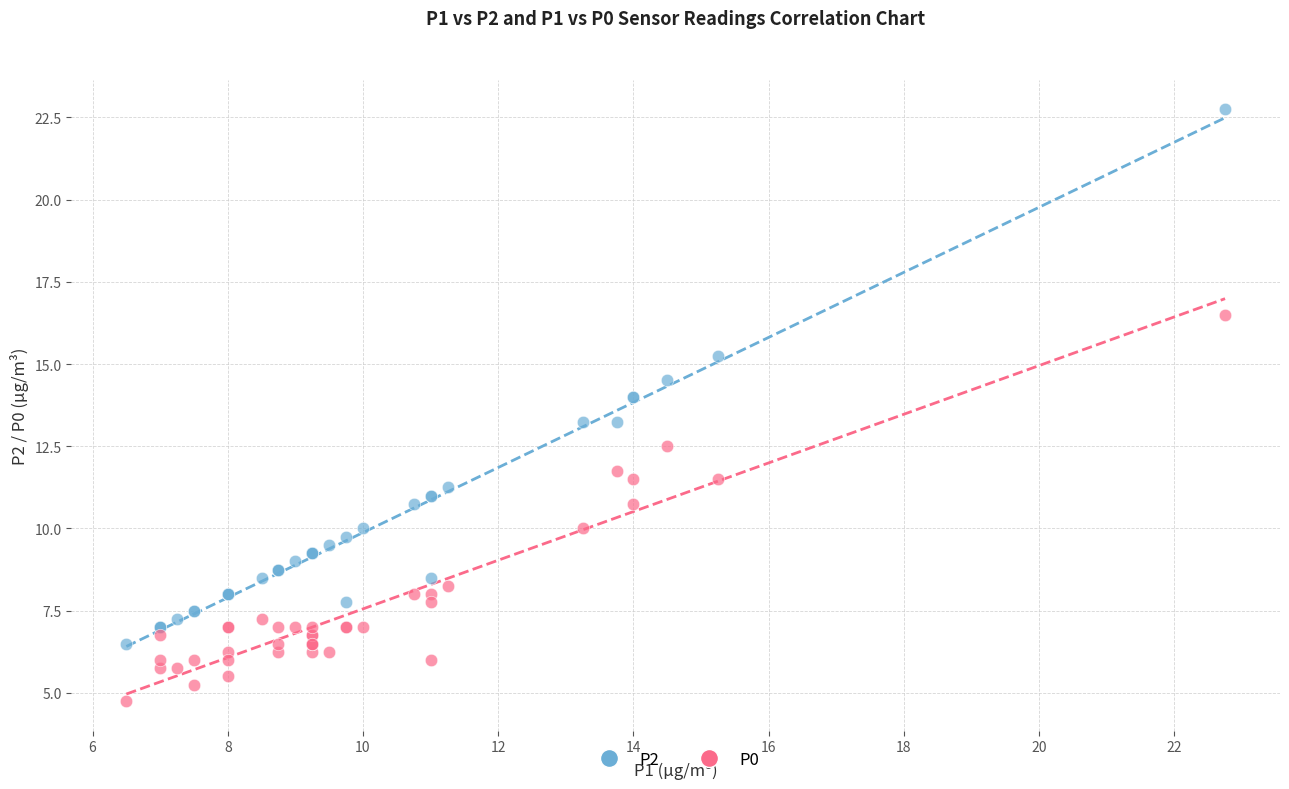

Which series reaches the minimum Y coordinate?

P0